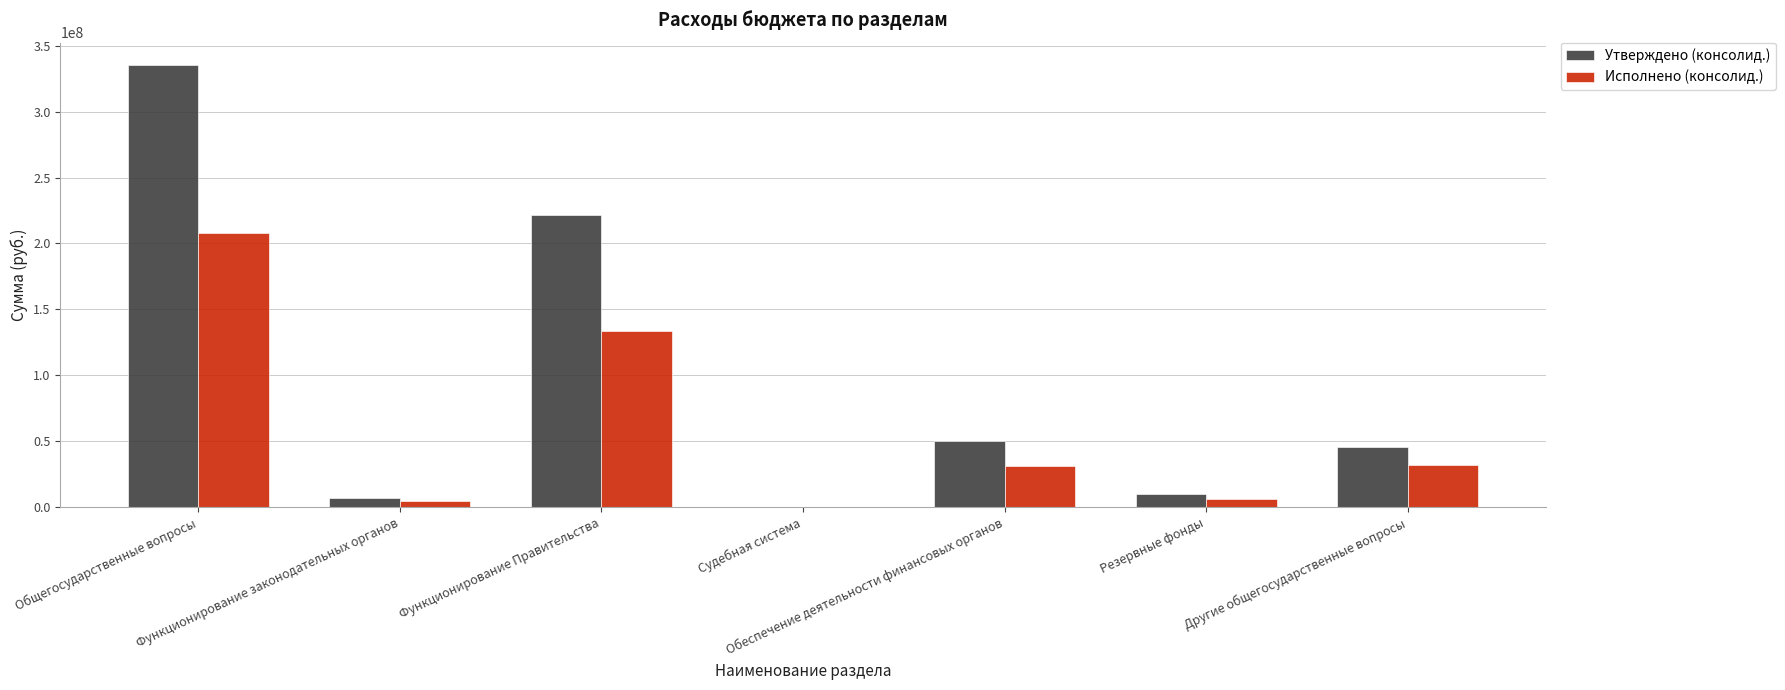

The value of Исполнено (консолид.) at Обеспечение деятельности финансовых органов is 14208997.8. True or false?

False